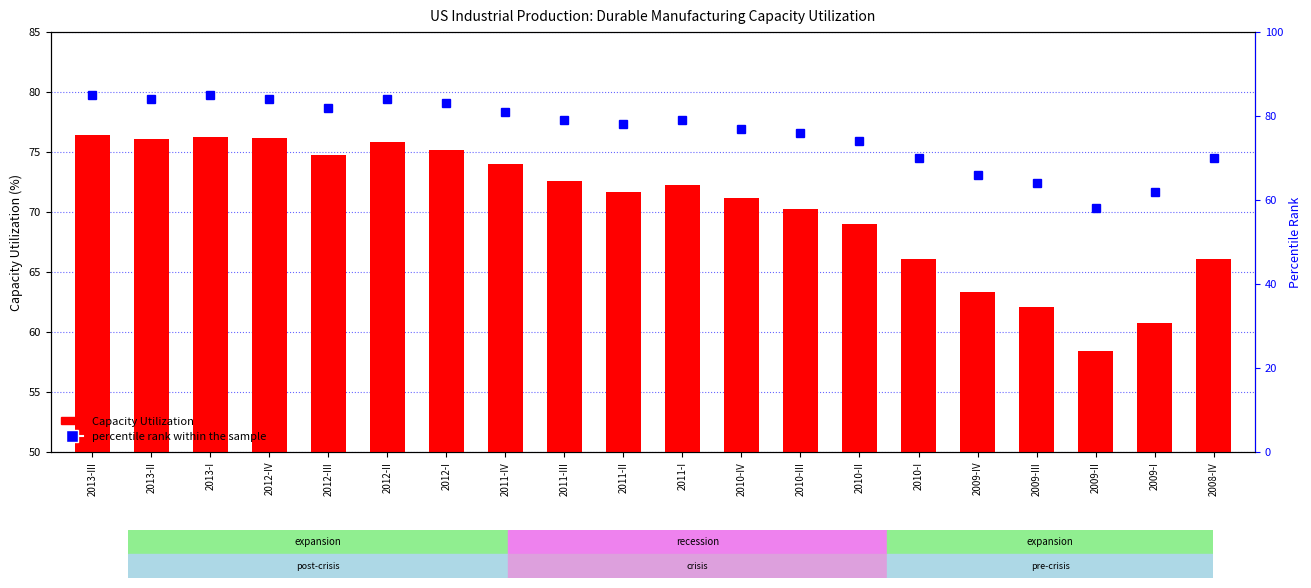

Reading left to right, extract all data points from this chart.

Capacity Utilization: 76.4	76.1	76.3	76.2	74.7	75.8	75.2	74.0	72.6	71.6	72.2	71.1	70.3	69.0	66.1	63.4	62.1	58.4	60.8	66.1
percentile rank within the sample: 85.0	84.0	85.0	84.0	82.0	84.0	83.0	81.0	79.0	78.0	79.0	77.0	76.0	74.0	70.0	66.0	64.0	58.0	62.0	70.0